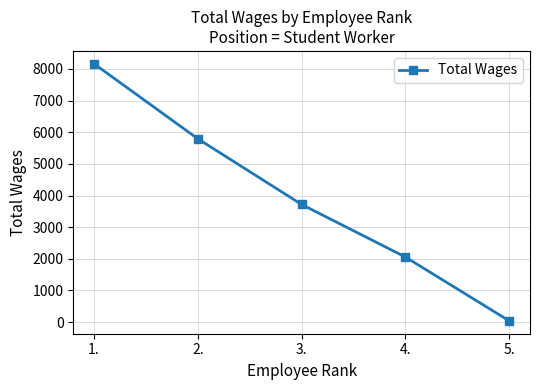

What is the value of the 1st point from the left?

8163